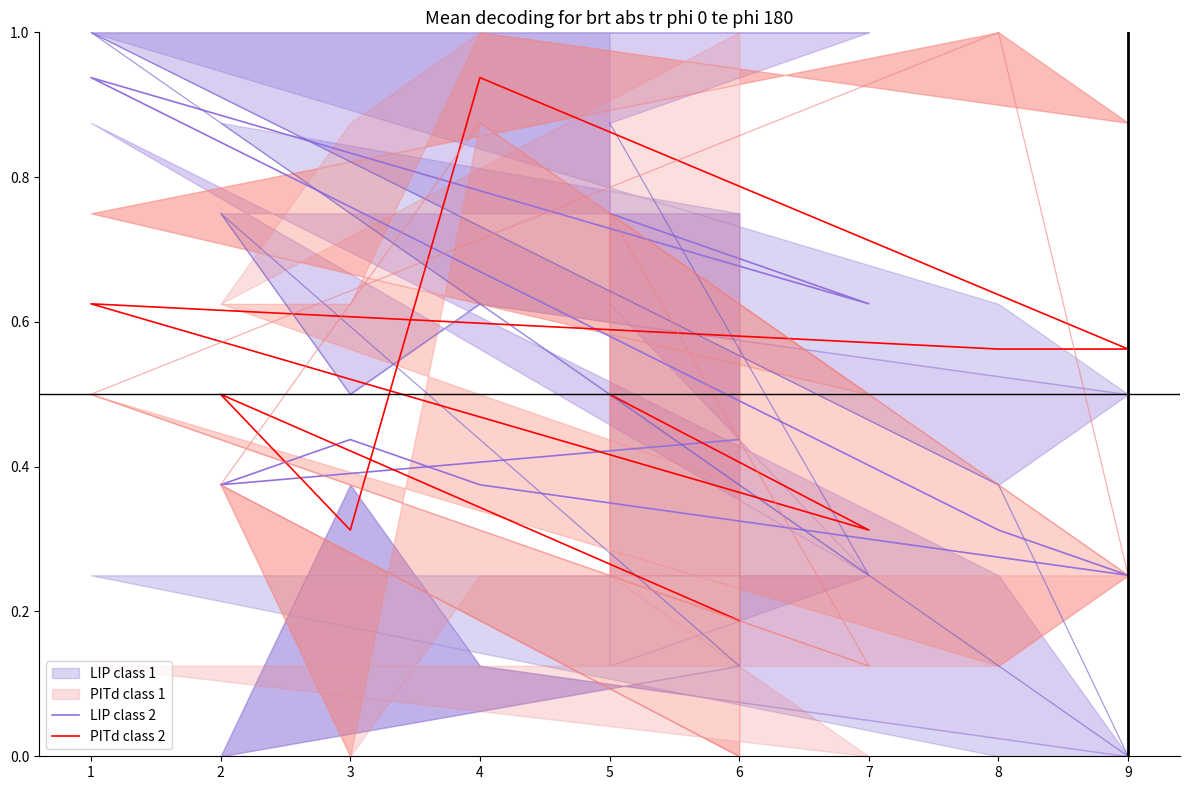

Which label corresponds to the smallest value in the chart?

6